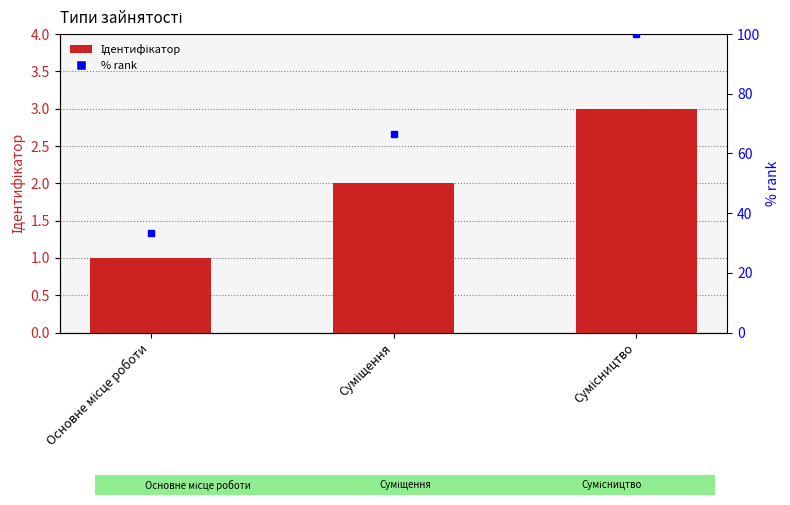

Reading left to right, extract all data points from this chart.

1	2	3